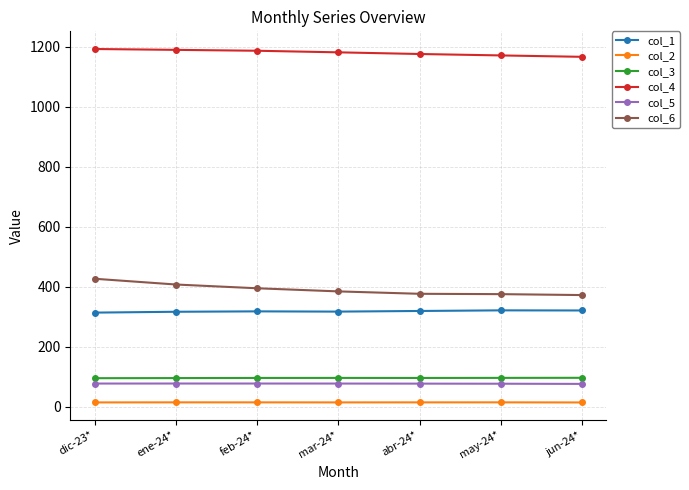

True or false: col_2 and col_3 intersect in this chart.

False